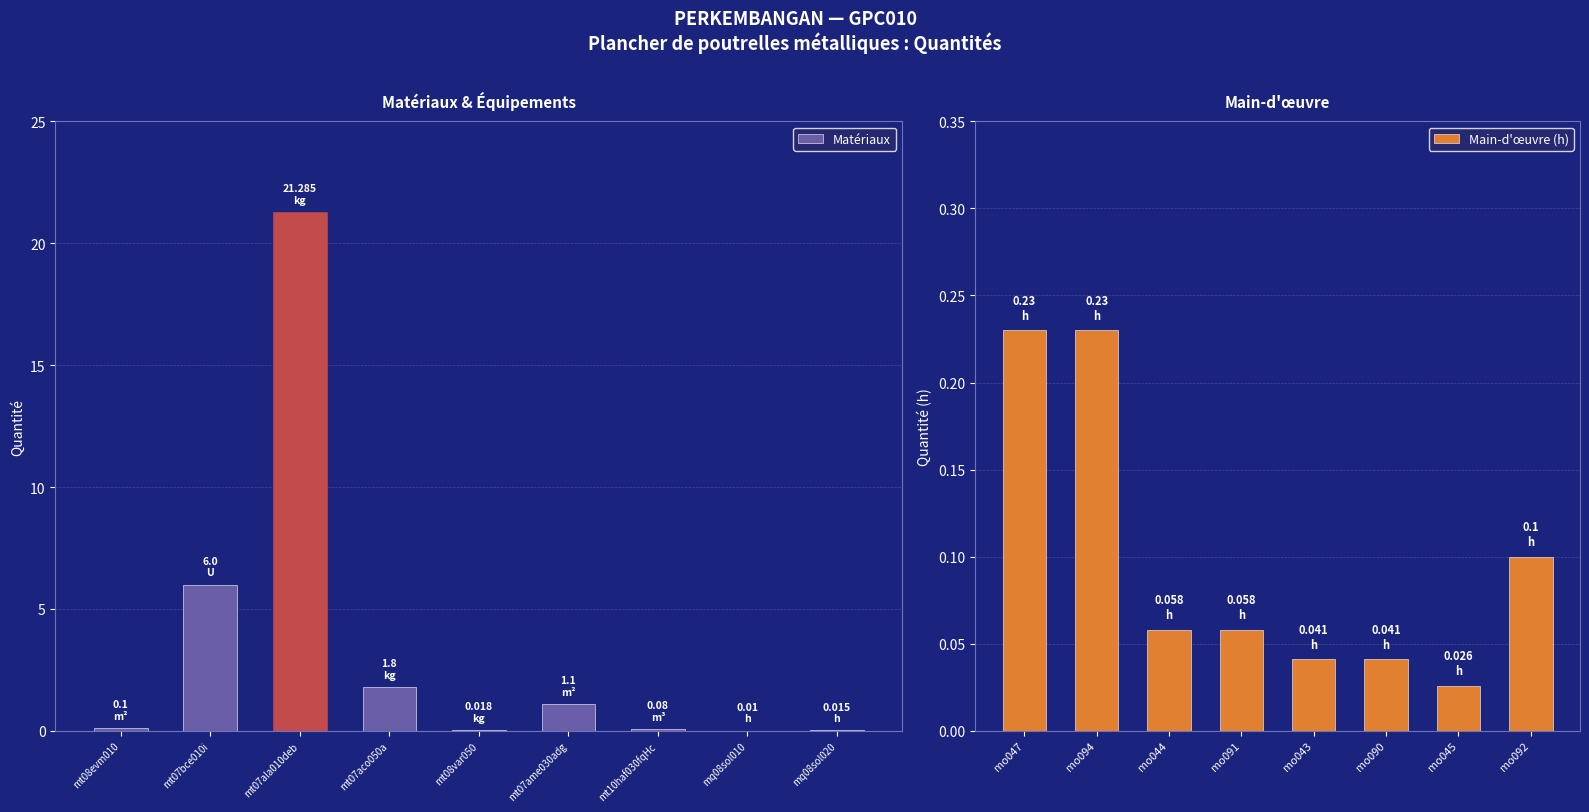

Does the chart contain stacked bars?

No